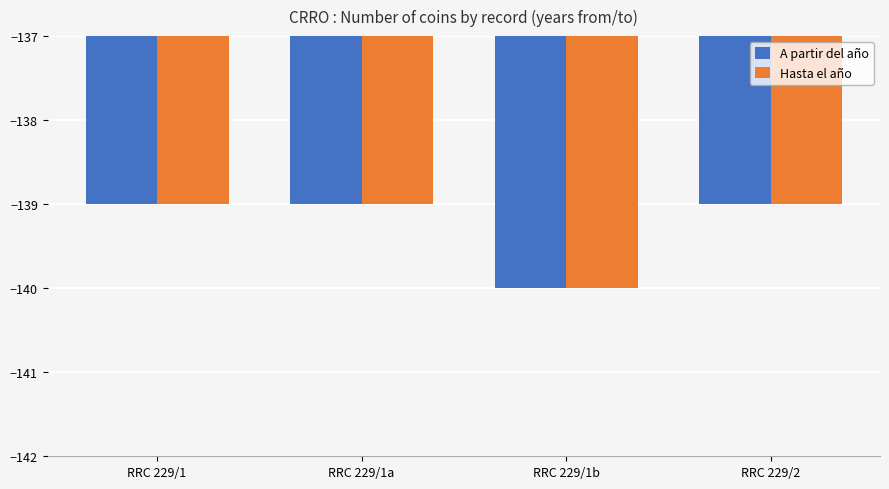

What is the sum of the Hasta el año values at RRC 229/2 and RRC 229/1b?

-279